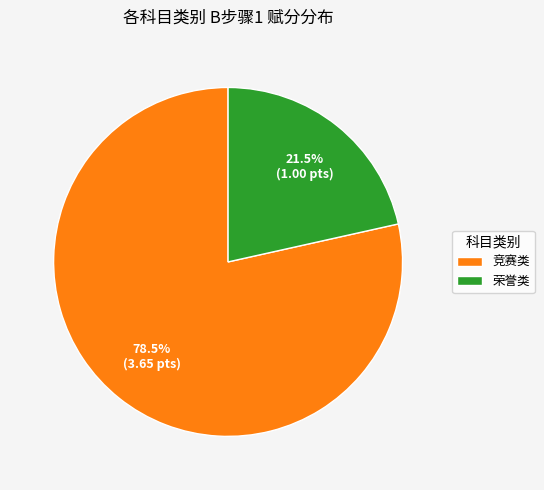

How much of the chart is everything except 竞赛类?

21.5%